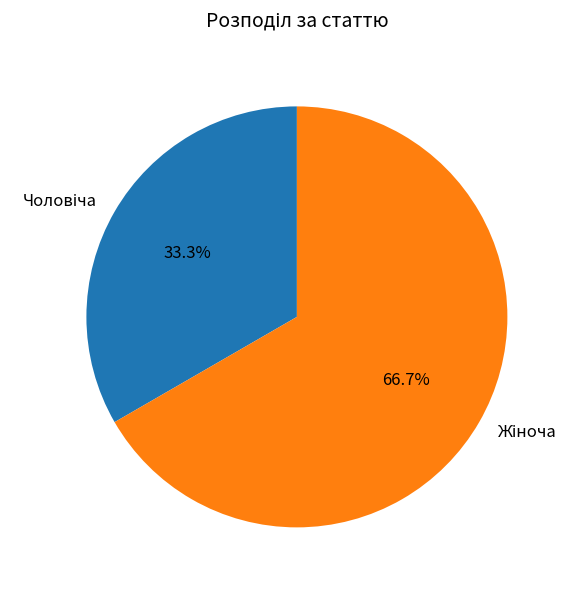

Rank the categories by value from highest to lowest.

Жіноча, Чоловіча